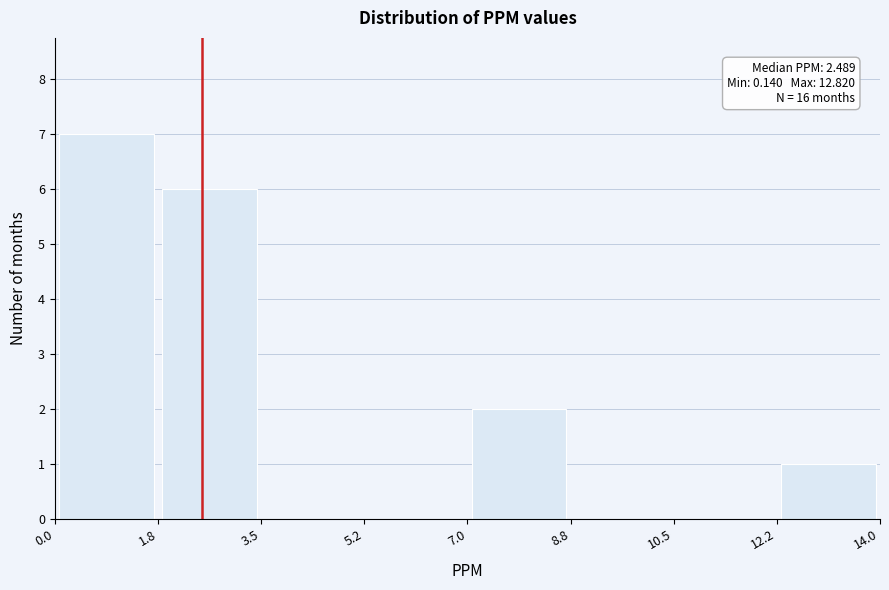

Over which range of the x-axis is the bar tallest?

0.0 to 1.8